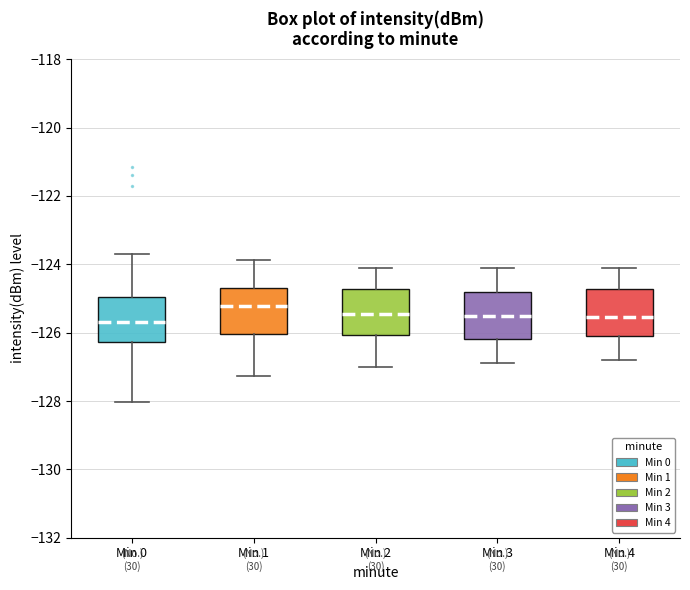

Where is the upper edge of the box for Min 3 on the y-axis? The values are not printed on the chart, so give them approximately, as read against the axis.

-124.8